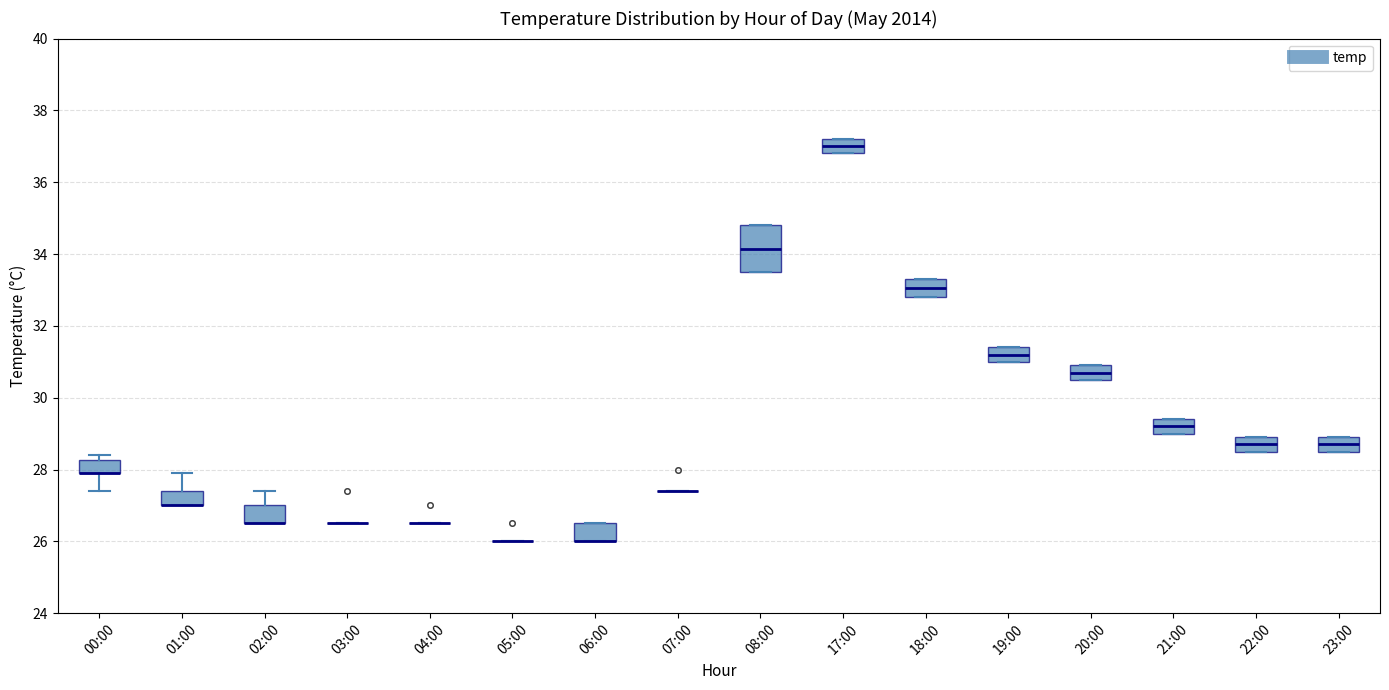

Comparing the boxes themselves (not the whiskers), which one is the tallest?

08:00